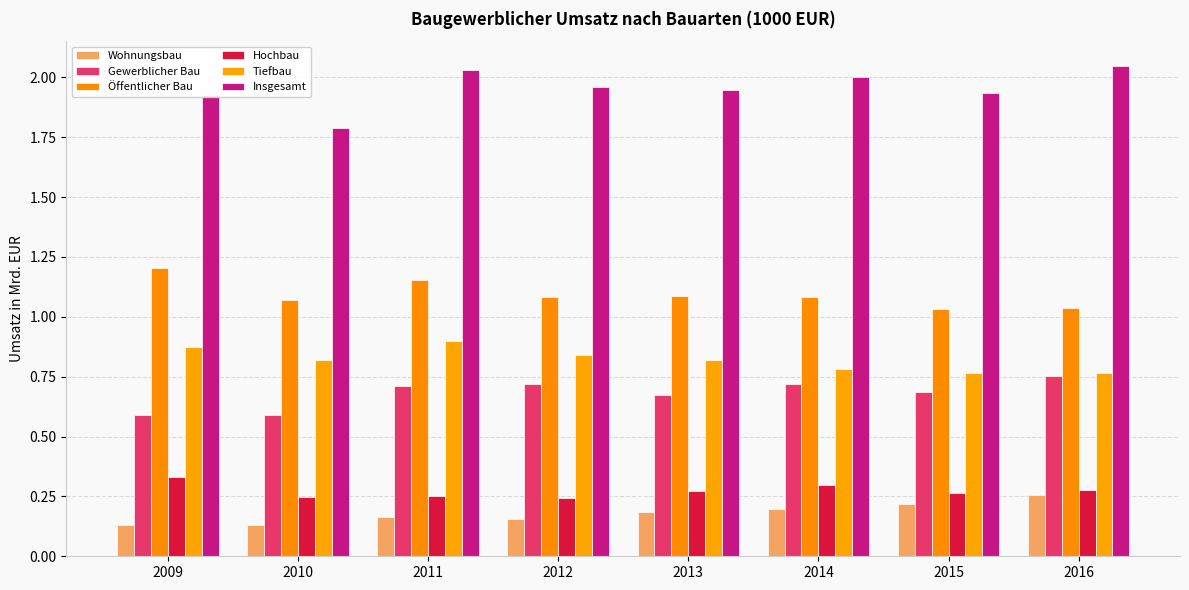

The value of Öffentlicher Bau at 2011 is 1.2. True or false?

True